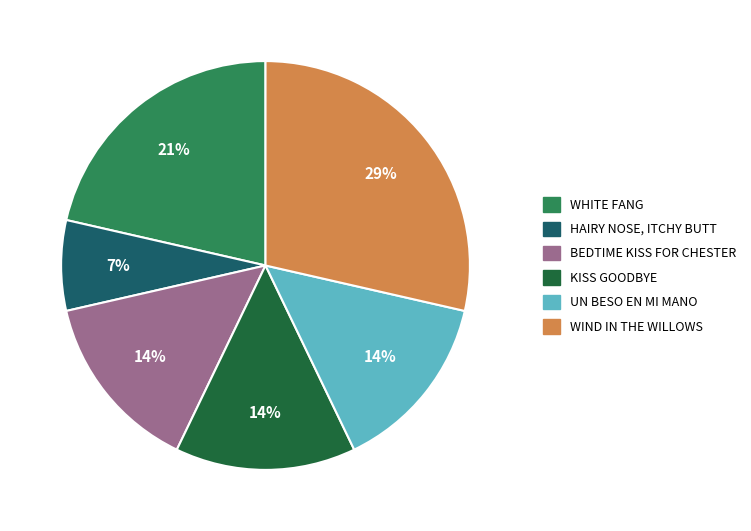

Count the number of slices in the pie.

6